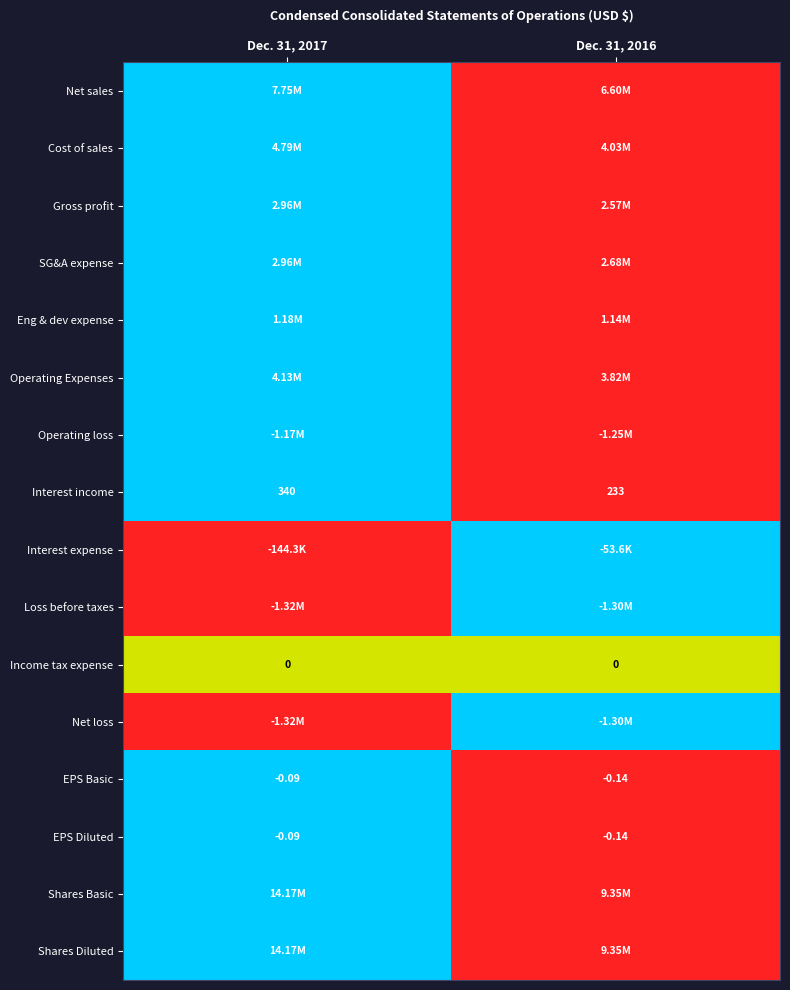

List the labels in order of Net sales value, smallest first.

Dec. 31, 2016, Dec. 31, 2017